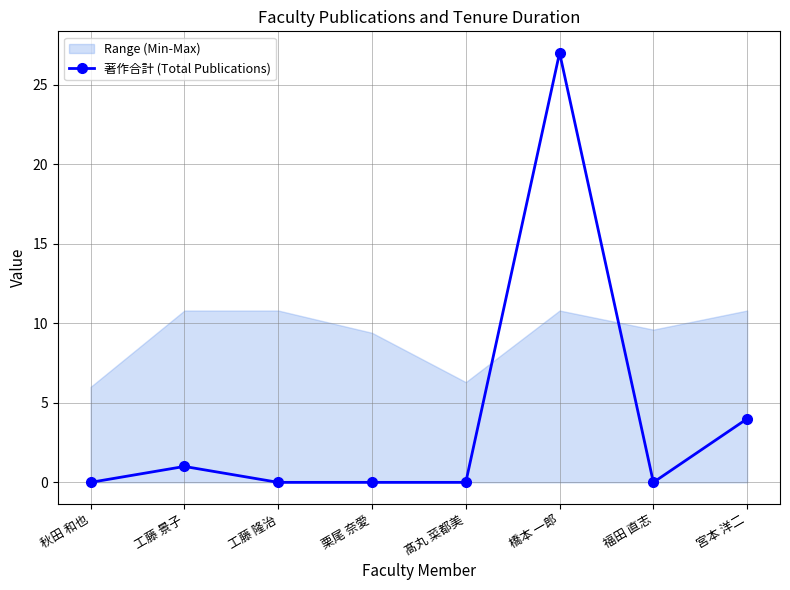

Rank the categories by value from lowest to highest.

秋田 和也, 工藤 隆治, 栗尾 奈愛, 髙丸 菜都美, 福田 直志, 工藤 景子, 宮本 洋二, 橋本 一郎